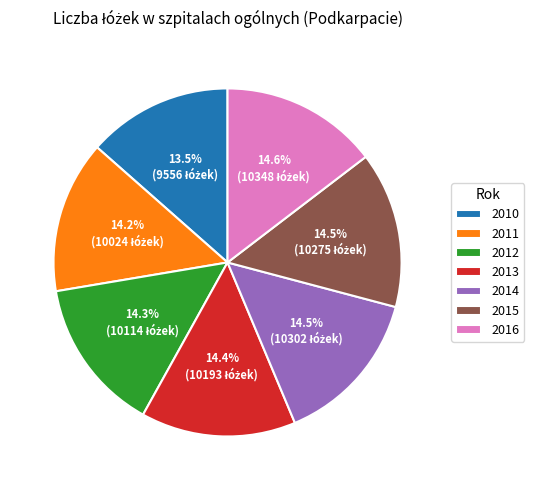

Which slice is the smallest?

2010